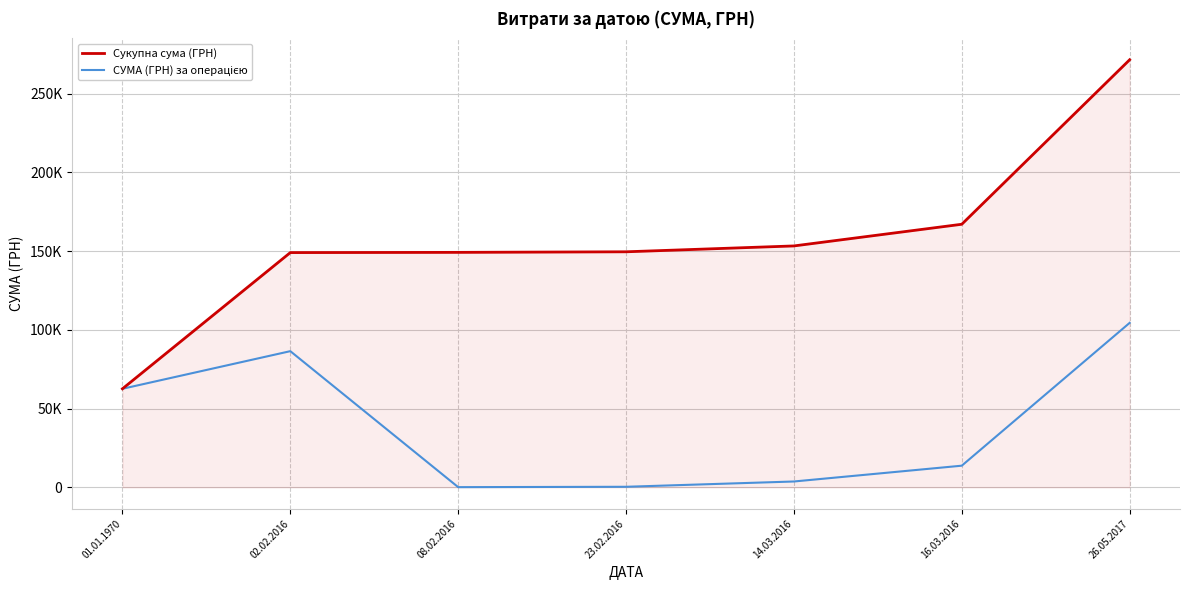

Reading left to right, transcribe all the data shown in this chart.

Сукупна сума (ГРН): 01.01.1970=62574.0	02.02.2016=149023.1	08.02.2016=149158.8	23.02.2016=149524.1	14.03.2016=153247.1	16.03.2016=167004.5	26.05.2017=271404.5
СУМА (ГРН) за операцією: 01.01.1970=62574.0	02.02.2016=86449.1	08.02.2016=135.7	23.02.2016=365.3	14.03.2016=3723.0	16.03.2016=13757.5	26.05.2017=104400.0